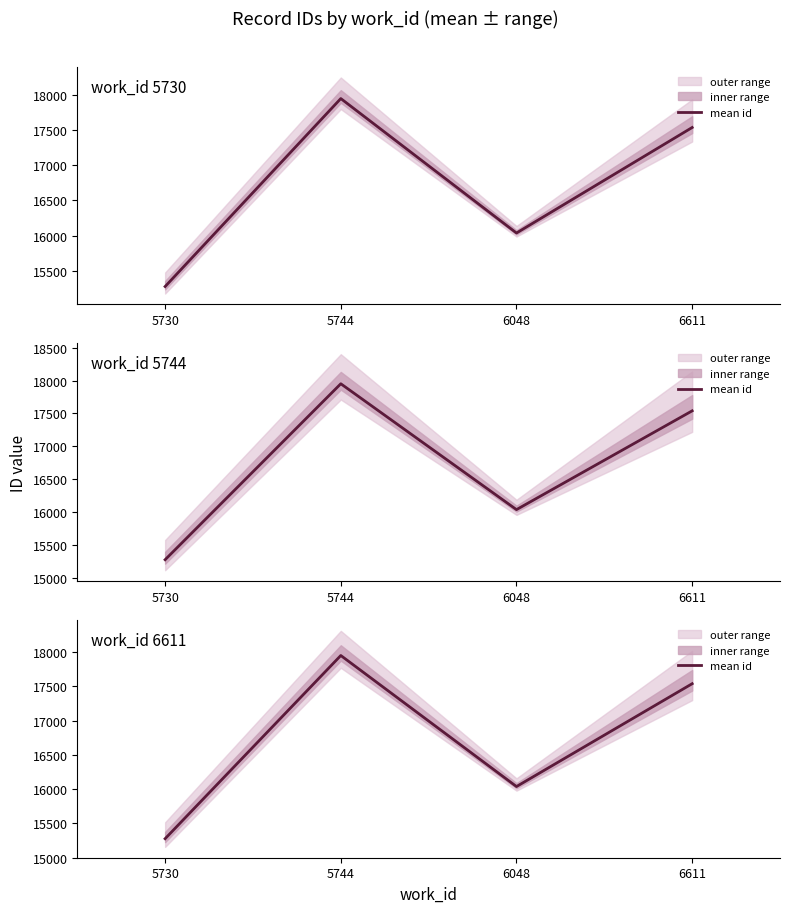

At which category does the data reach its first local valley?

6048